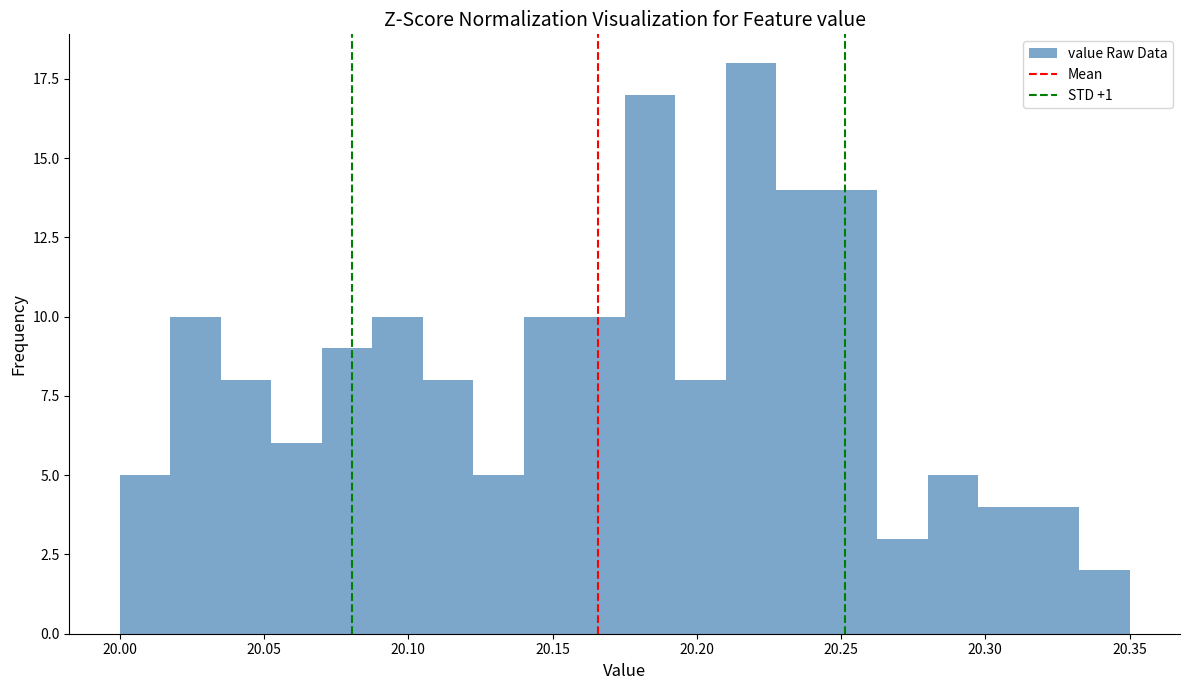

Read against the x-axis, roughly where is the centre of the tallest bar?

20.220